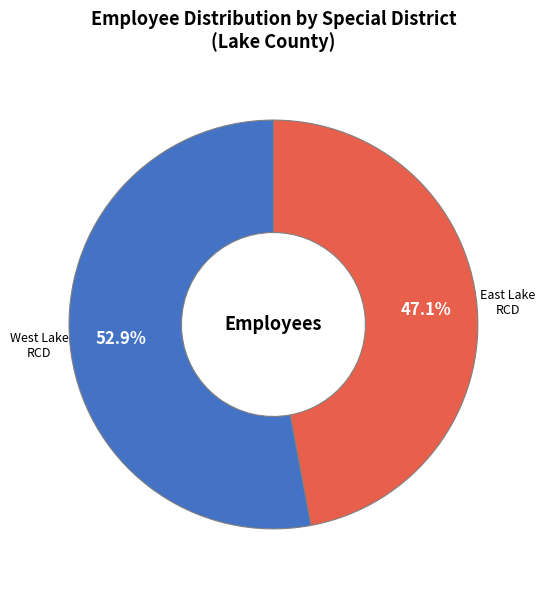

Is there a majority slice in this chart?

Yes